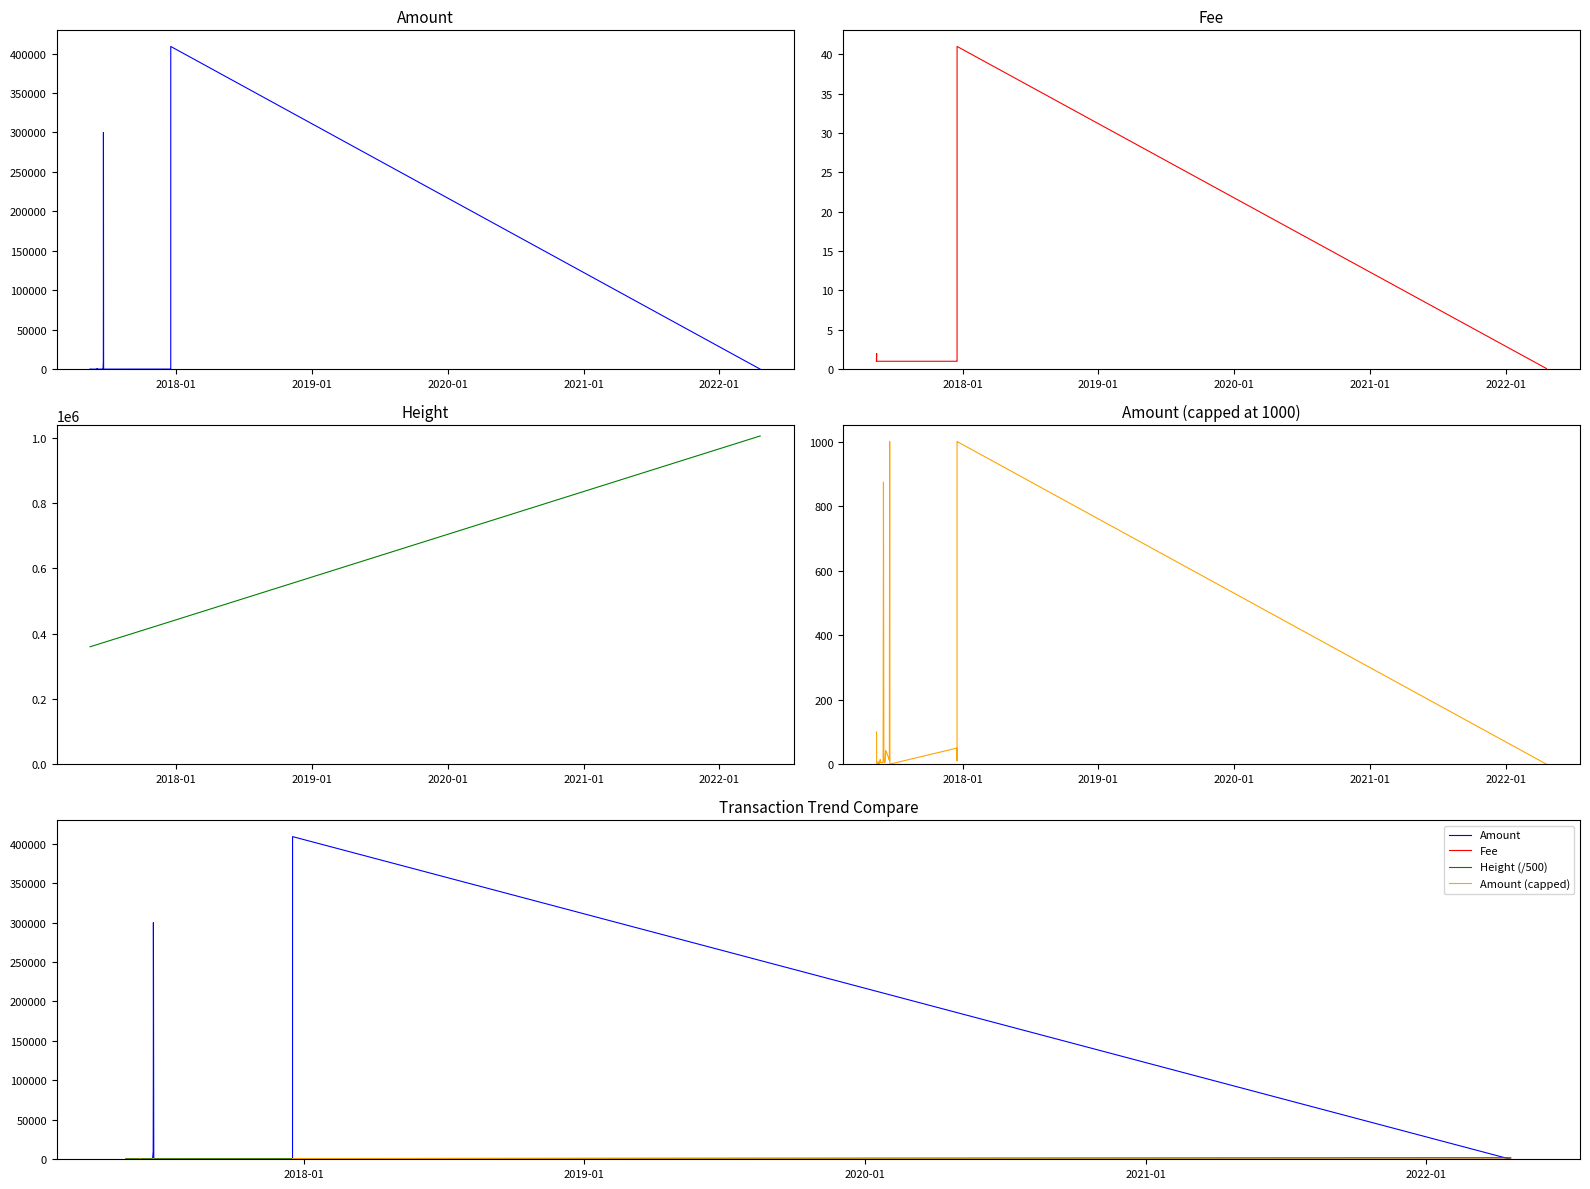

List the series in order of their peak value, lowest first.

Fee, Amount (capped), Height (/500), Amount, Height